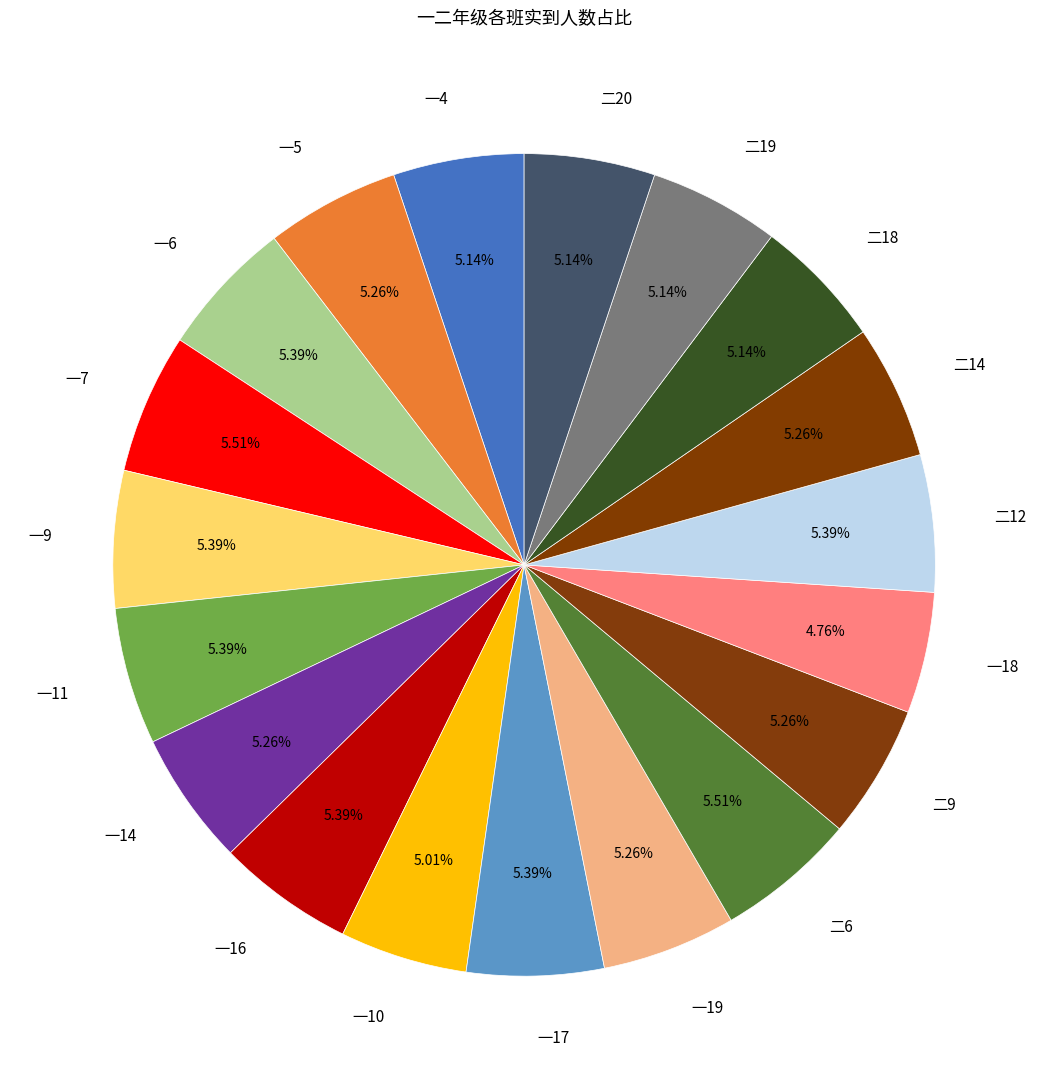

What is the ratio of the value at 一7 to the value at 一5?

1.0